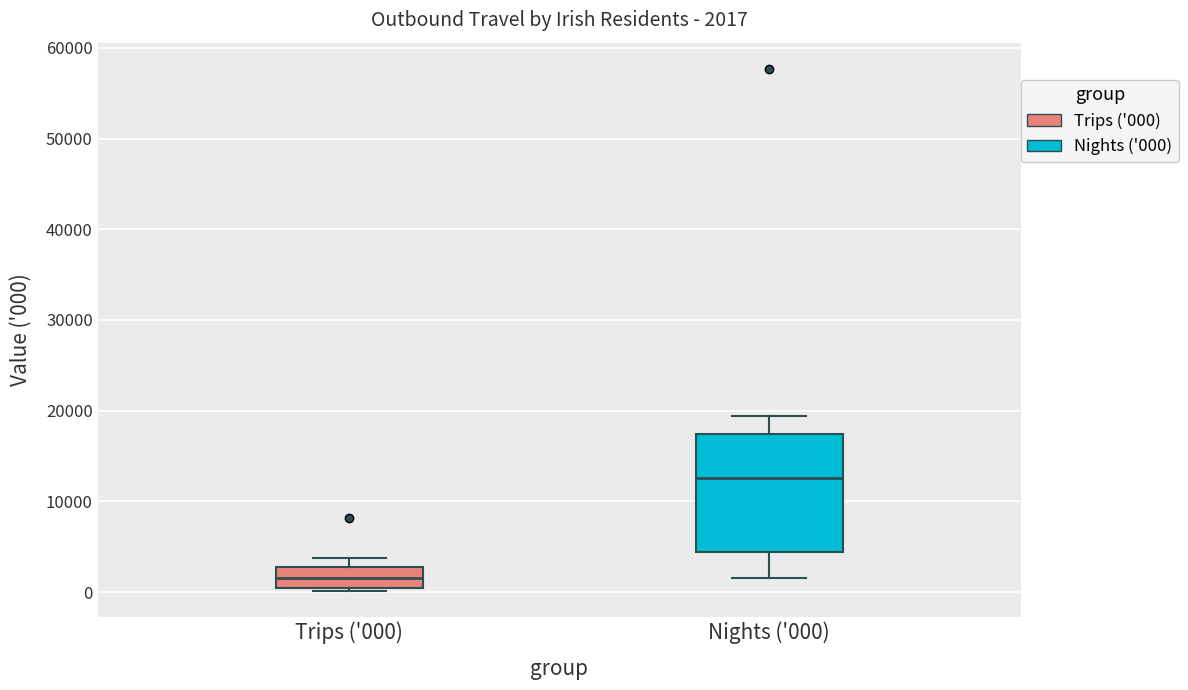

Which box's median line is the lowest?

Trips ('000)